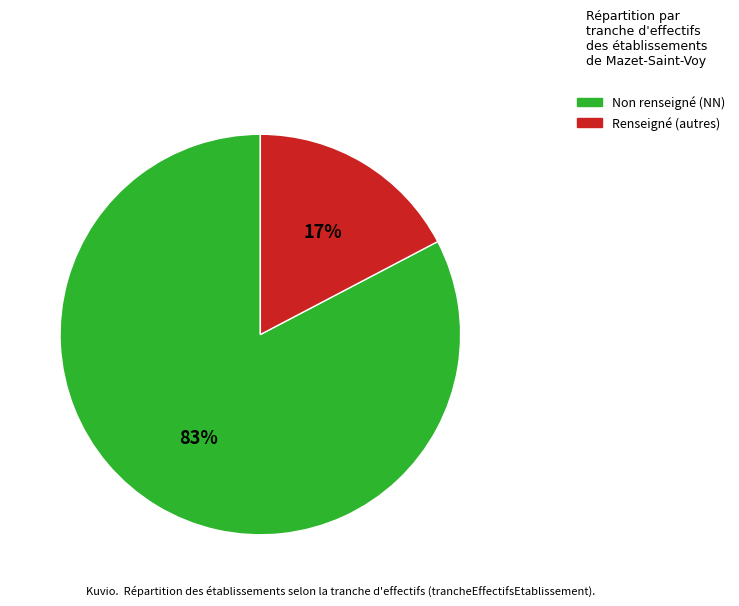

To the nearest percent, what is the average slice percentage?

50%